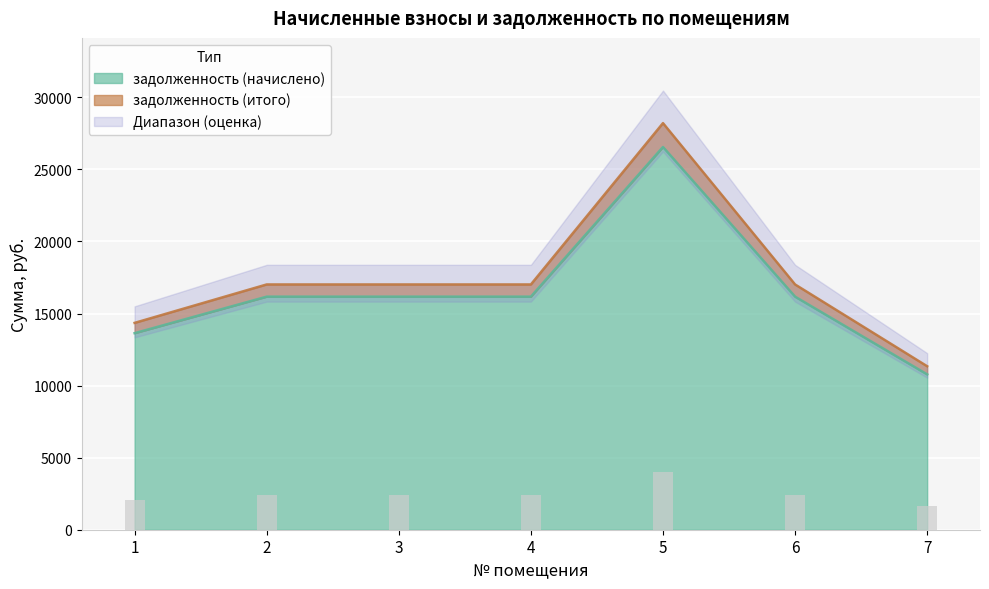

What is the highest value of the задолженность (итого) series?

28210.7